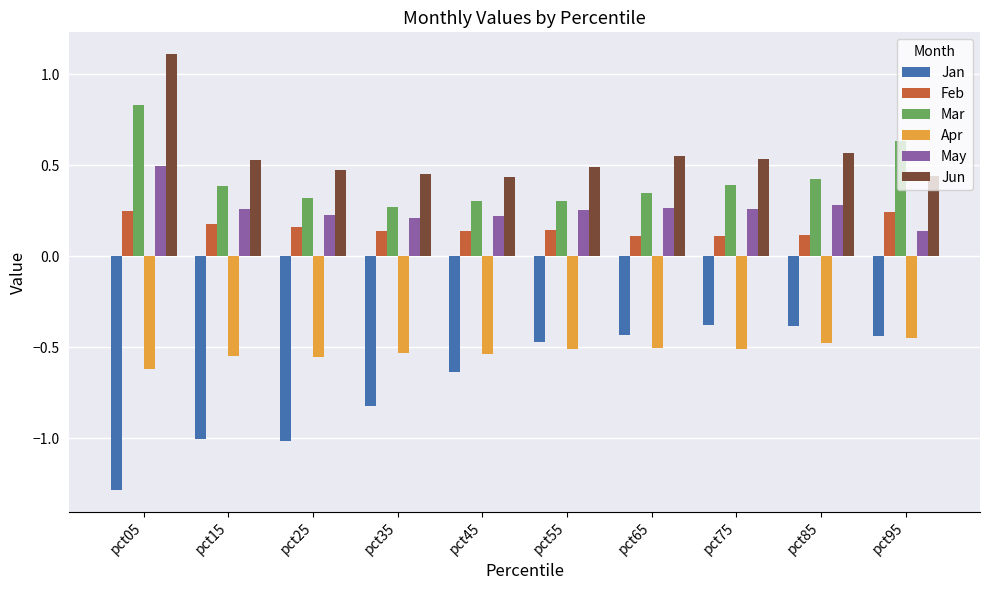

Which series has the widest spread of values?

Jan